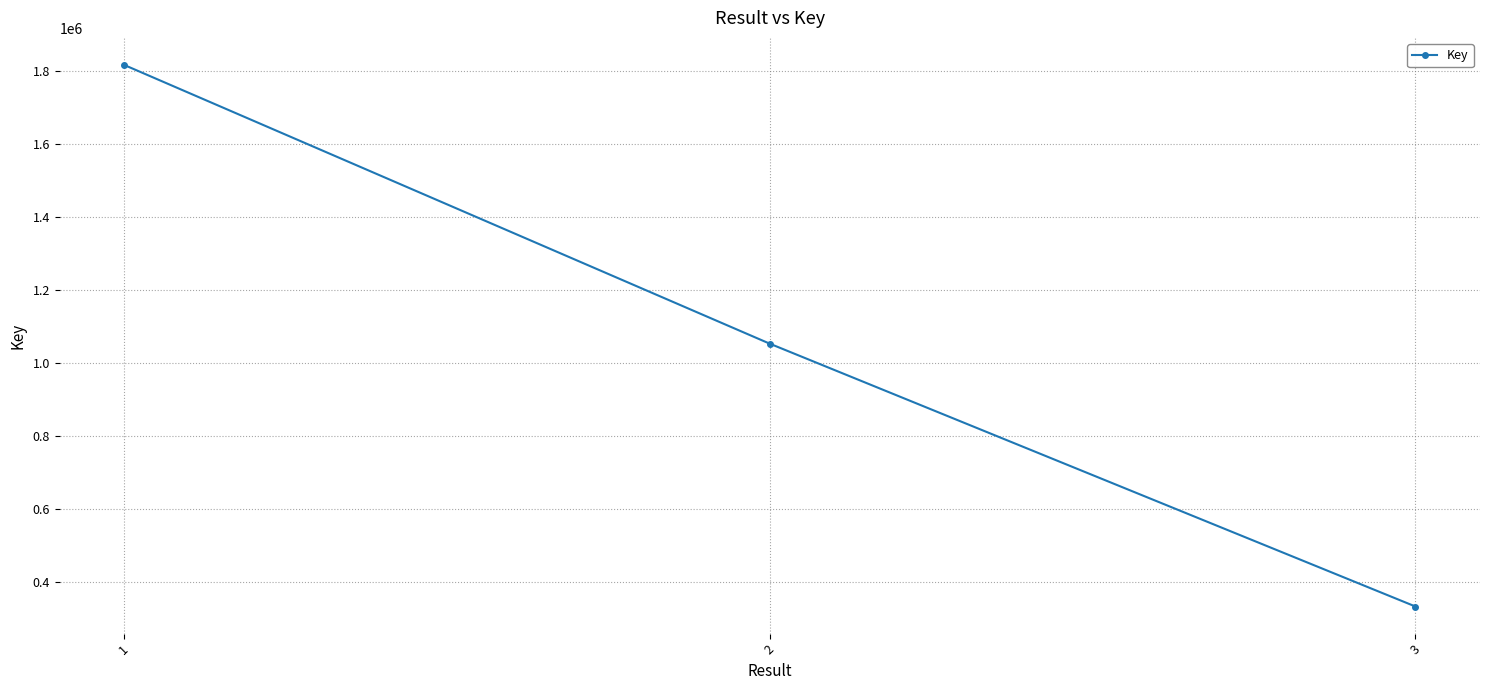

List the labels in order of value, smallest first.

3, 2, 1